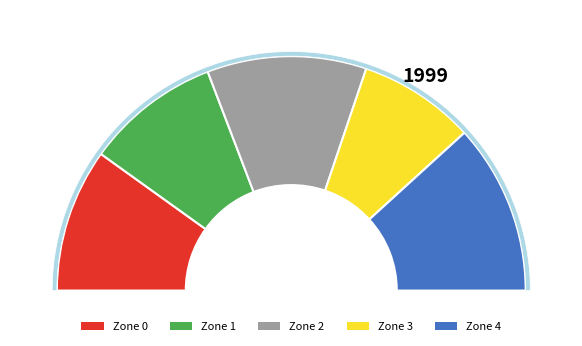

Combined, do Zone 4 and Zone 1 account for over 50%?

No